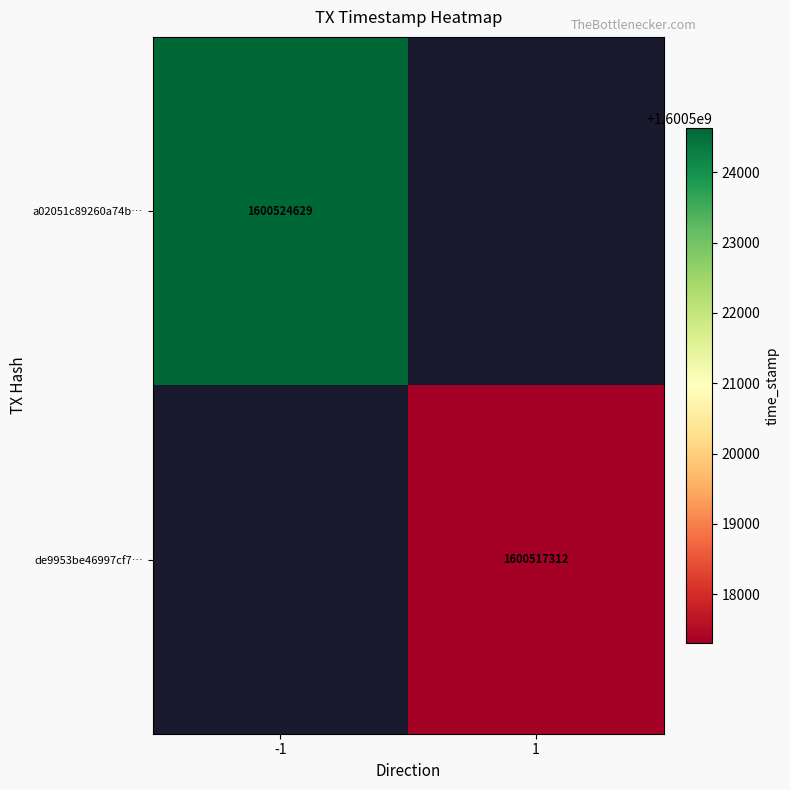

Is it true that de9953be46997cf7… equals 1600517312 at 1?

True